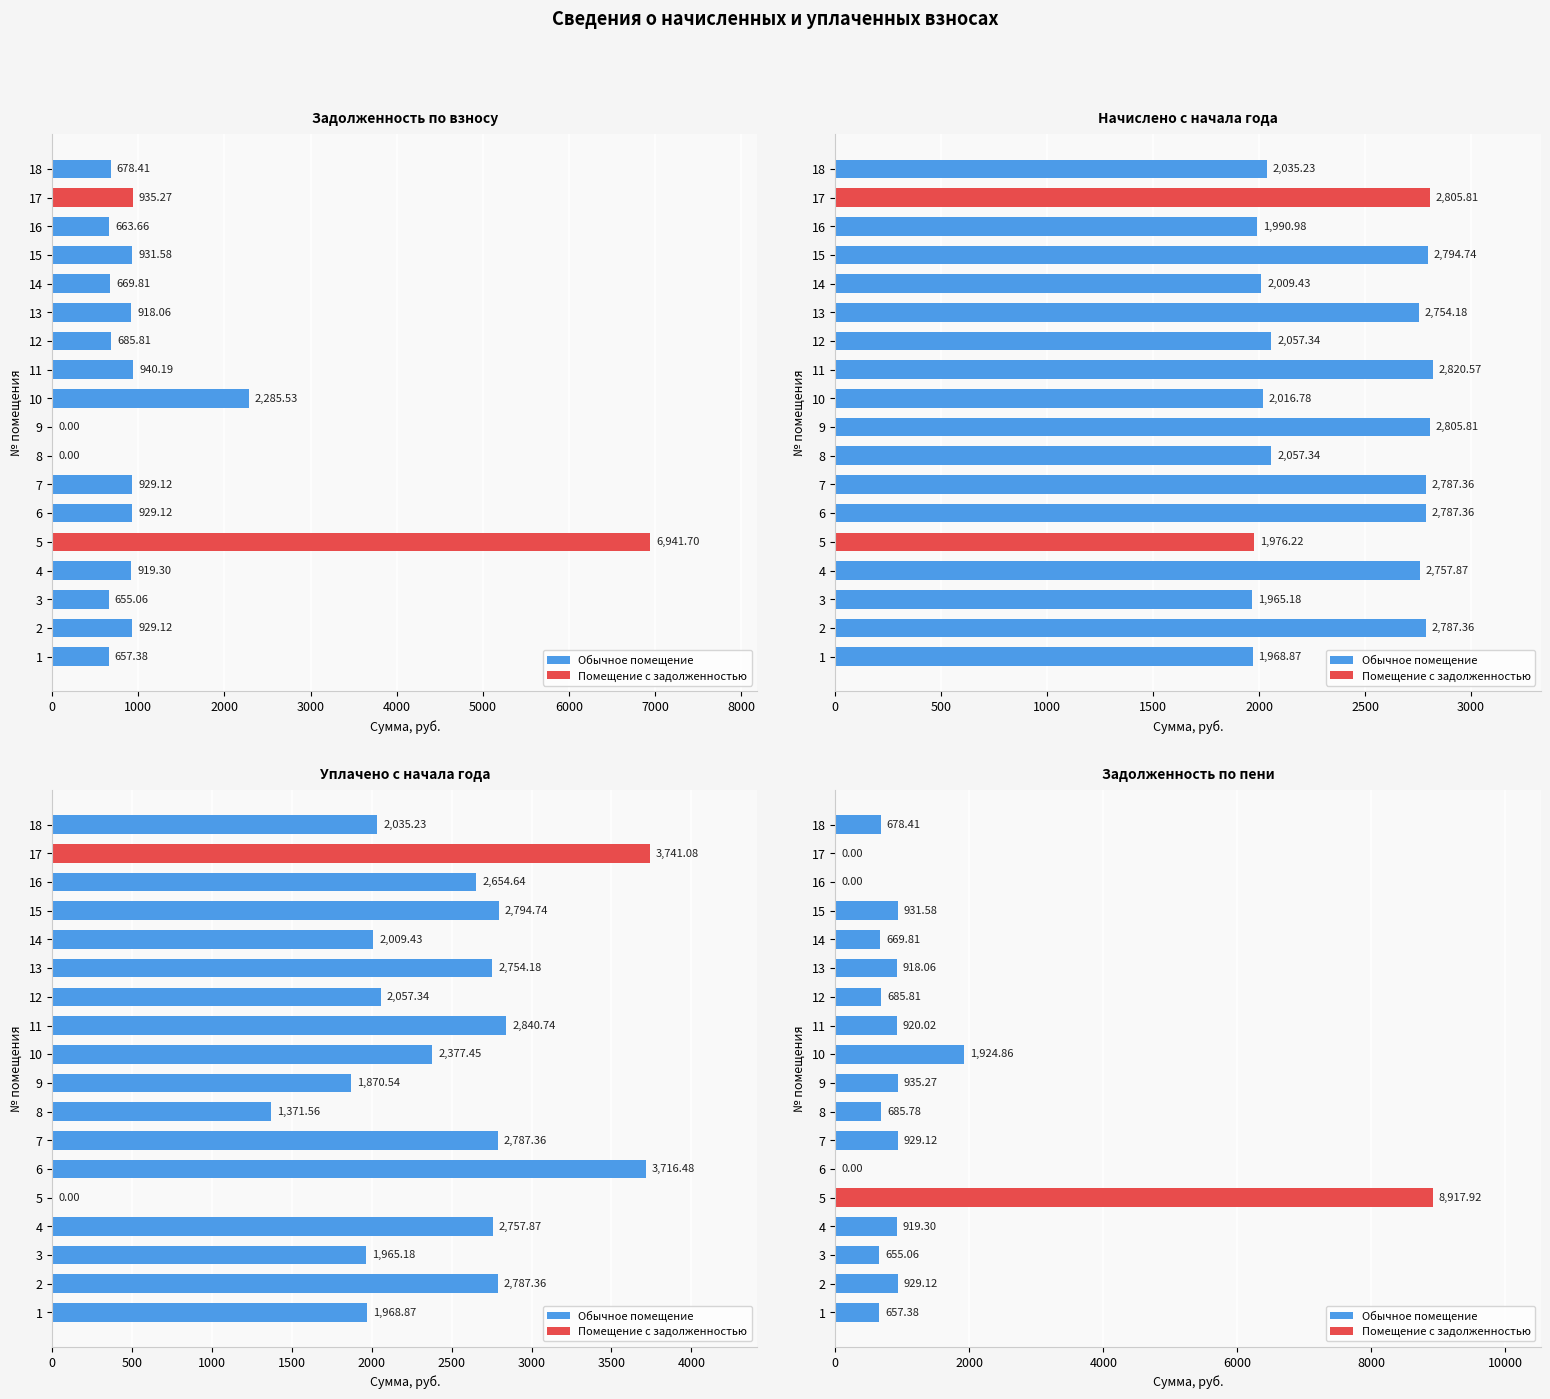

Which series has the largest total across all categories?

начислено